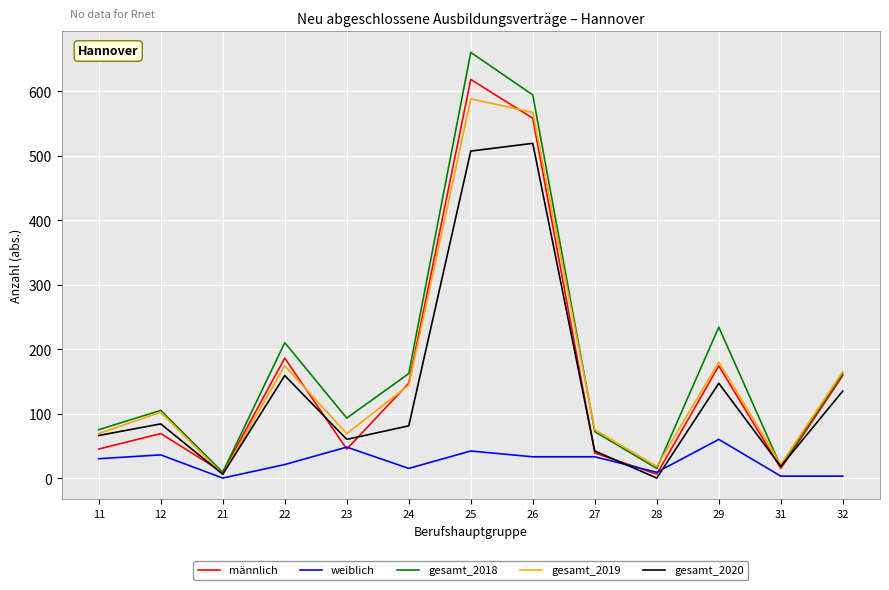

Does the chart have visible grid lines?

Yes